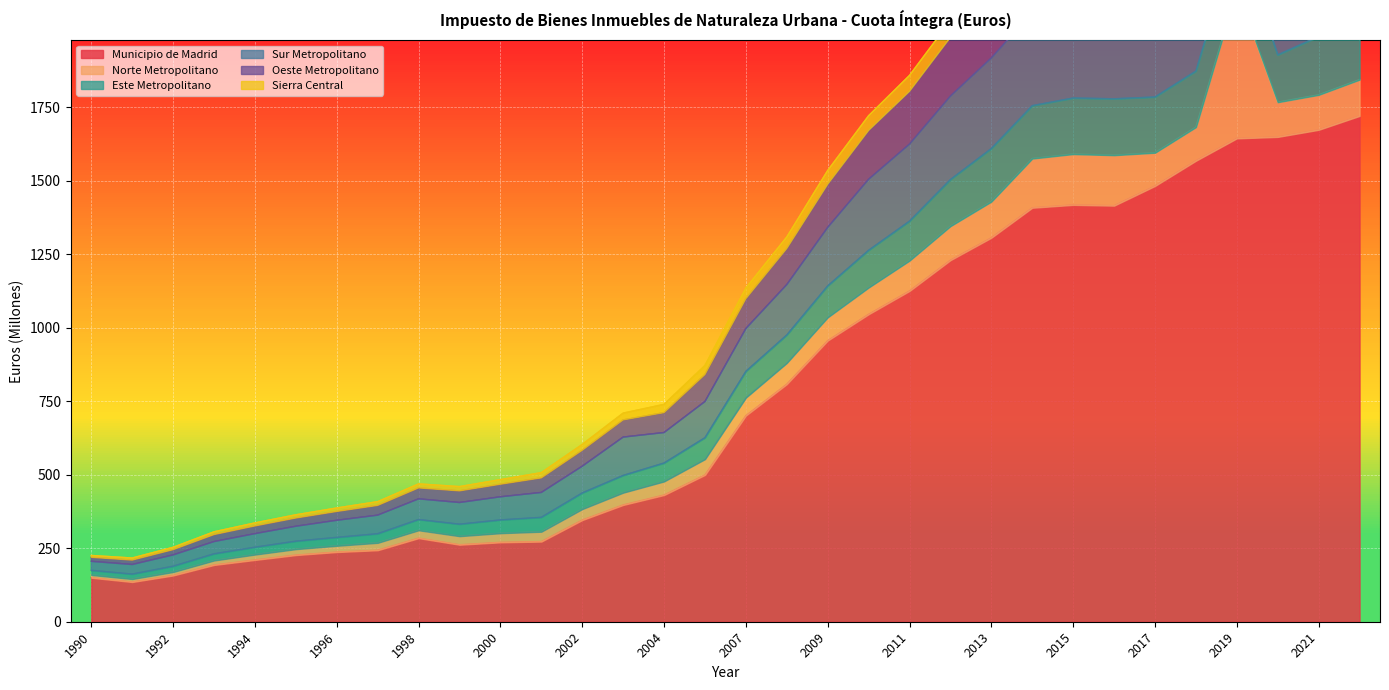

At how many categories does at least one series exceed 1071?

16